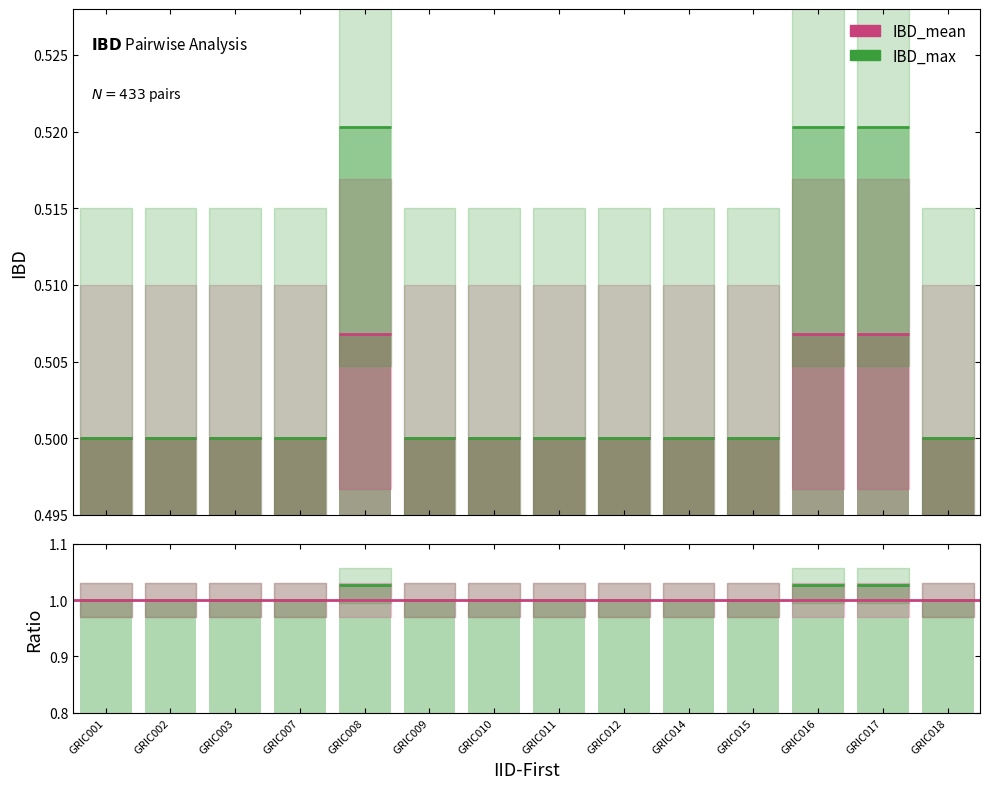

What is the total value across all series at GRIC007?

1.0